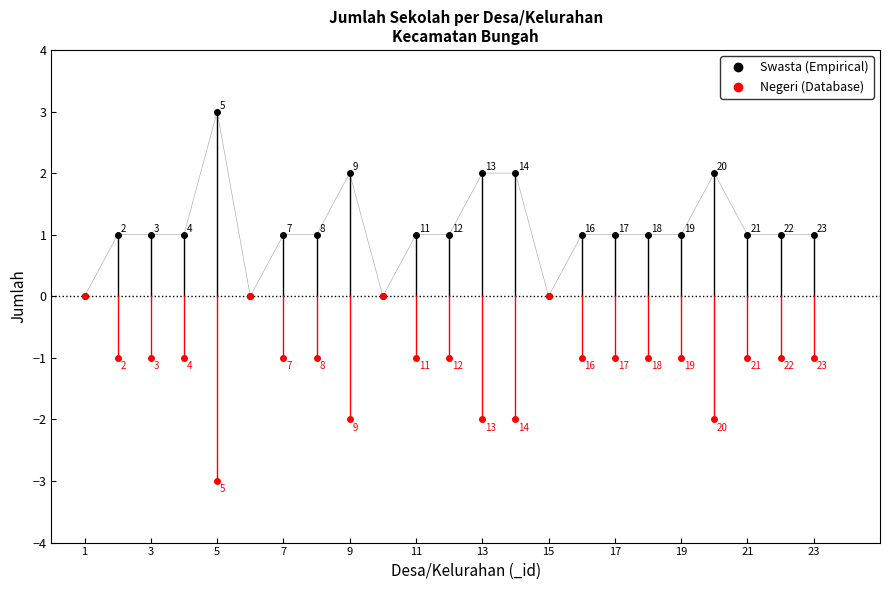

What is the greatest value displayed?

3